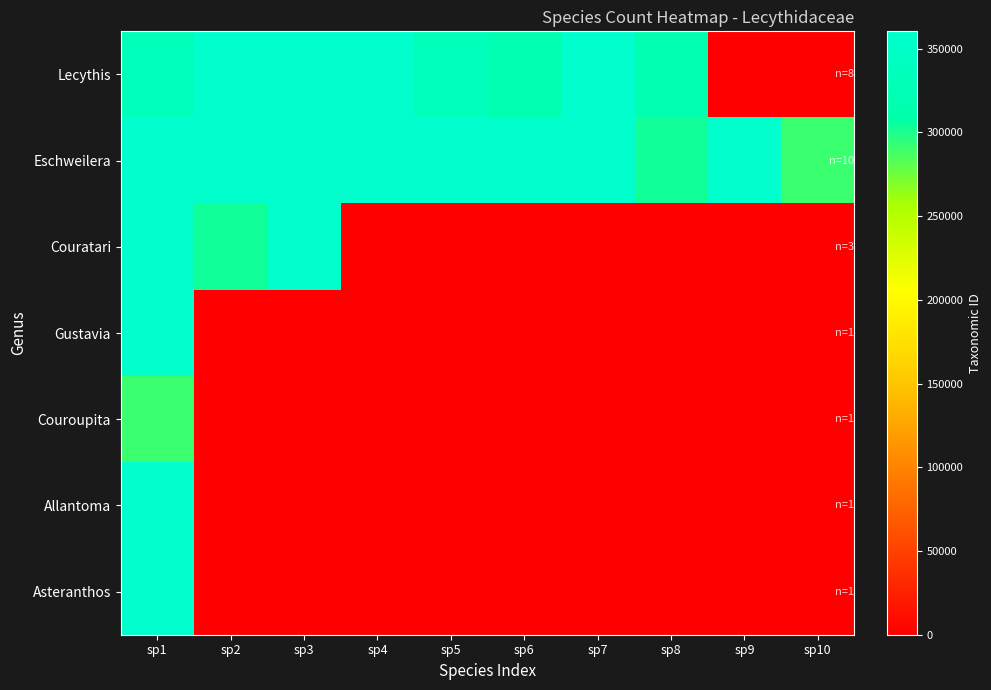

Which label corresponds to the largest value in the chart?

sp2